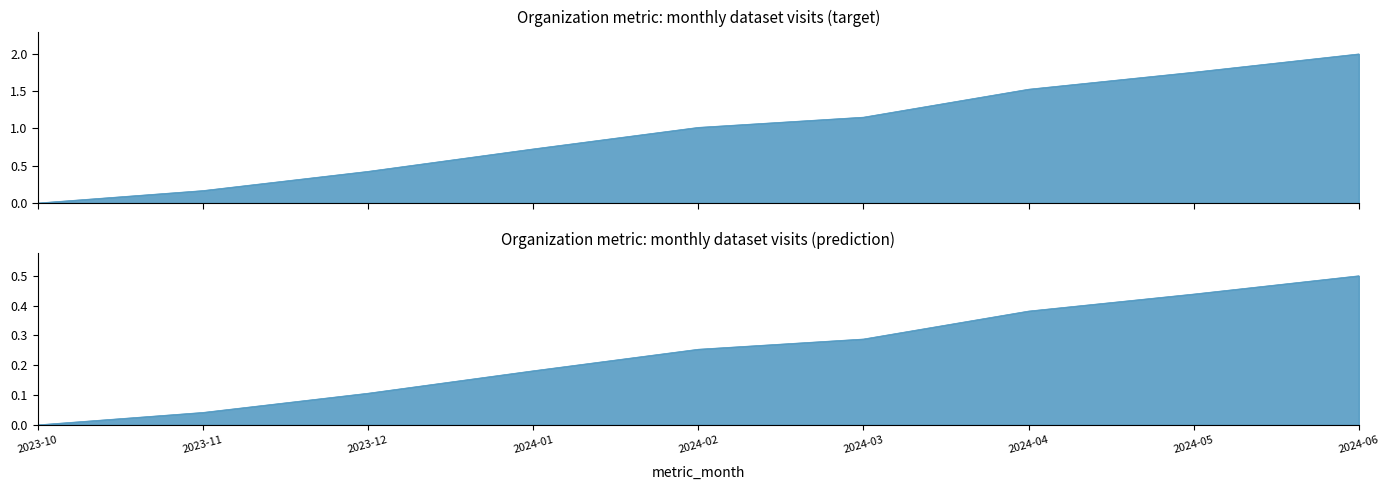

True or false: __id (target) and __id (prediction) intersect in this chart.

False